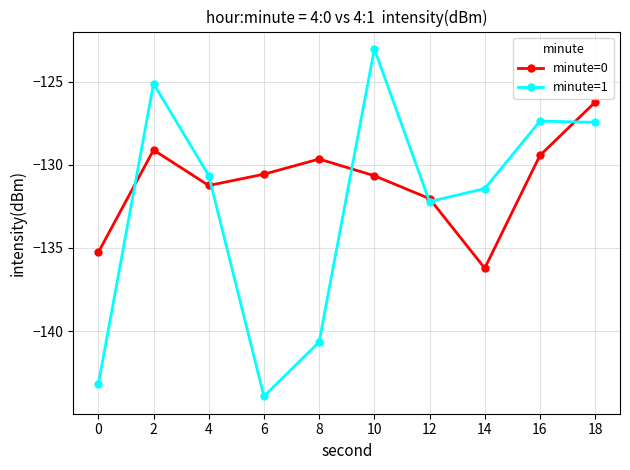

Where is the first local maximum for minute=0?

2